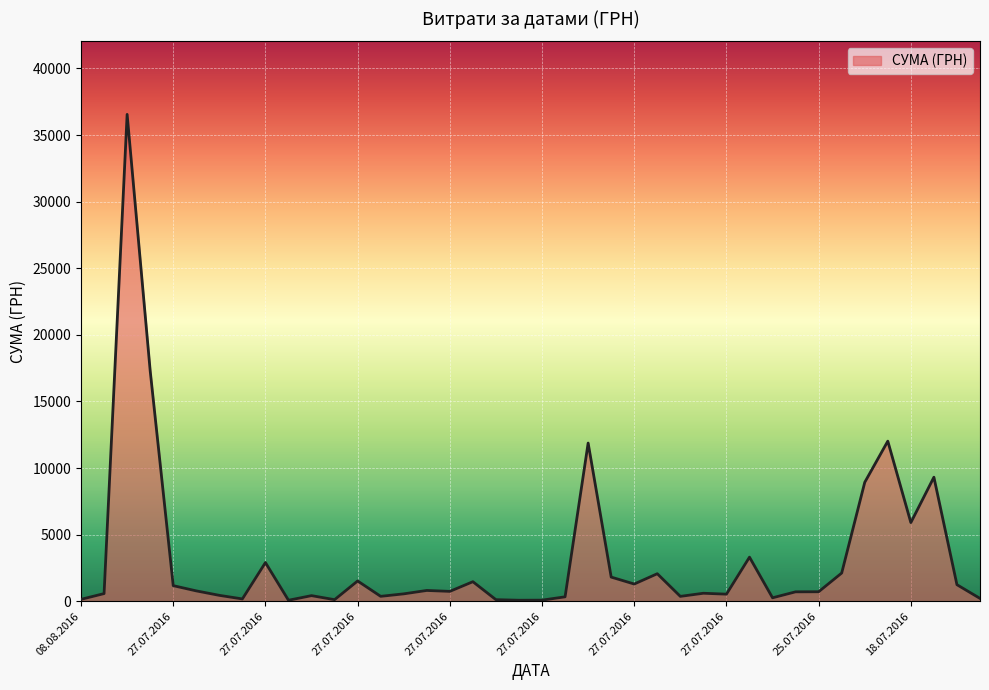

What is the greatest value displayed?

36547.0